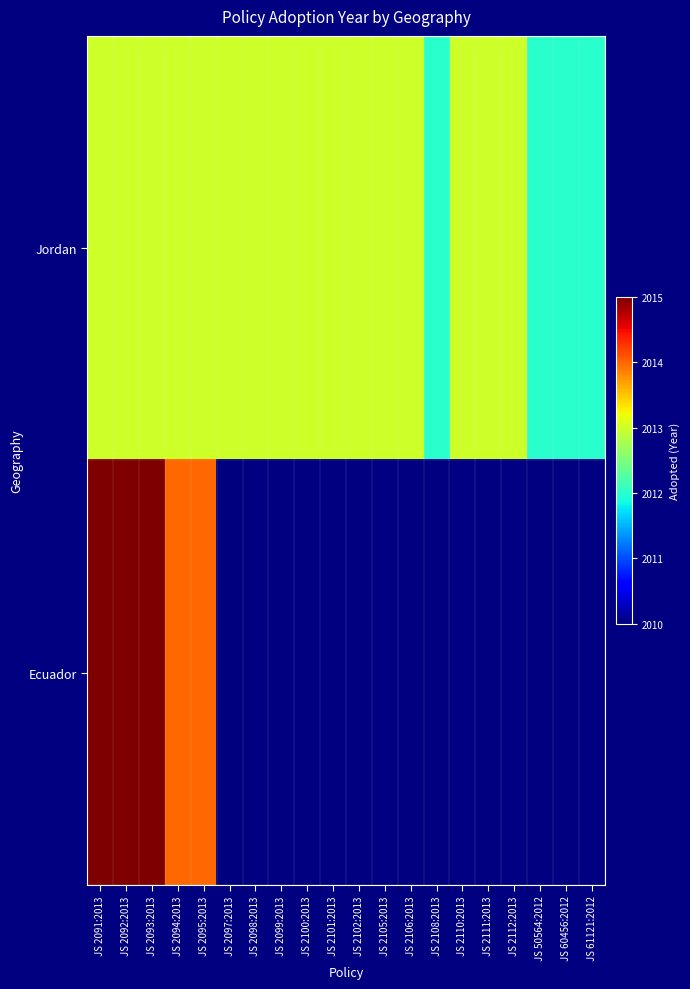

Is the value of Ecuador at JS 2105:2013 greater than the value of Jordan at JS 2112:2013?

No